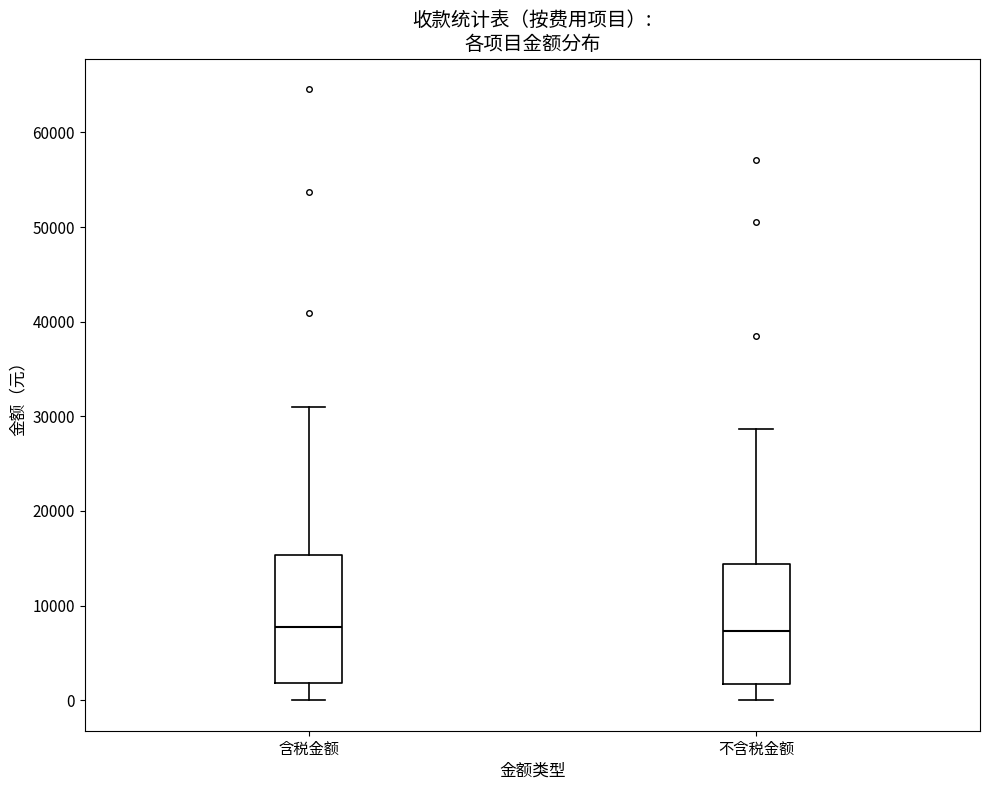

Where does the upper whisker of the box for 含税金额 end on the y-axis? The values are not printed on the chart, so give them approximately, as read against the axis.

31000